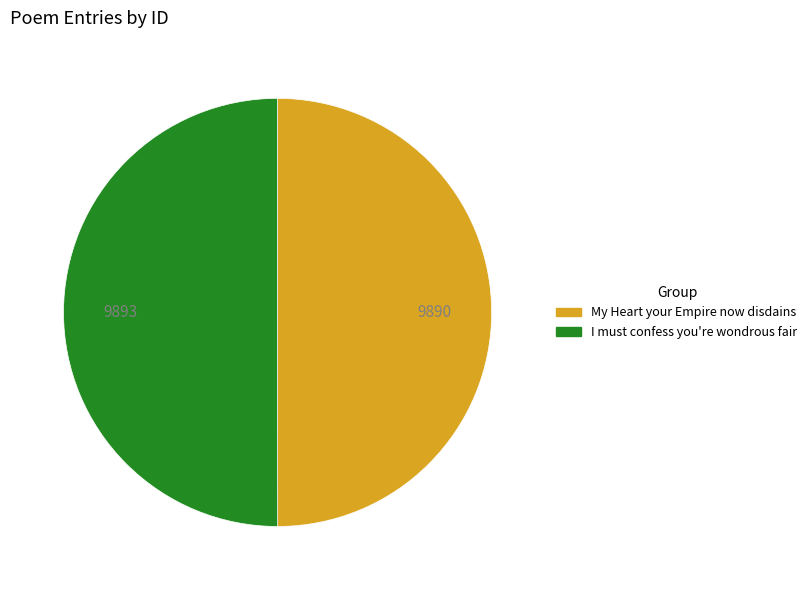

How many segments does this pie chart have?

2